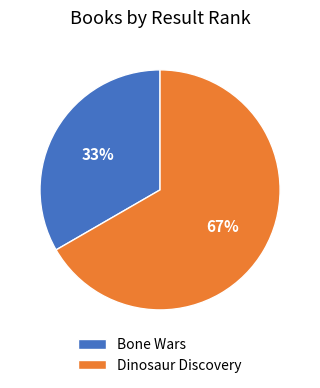

How many slices are in this pie chart?

2